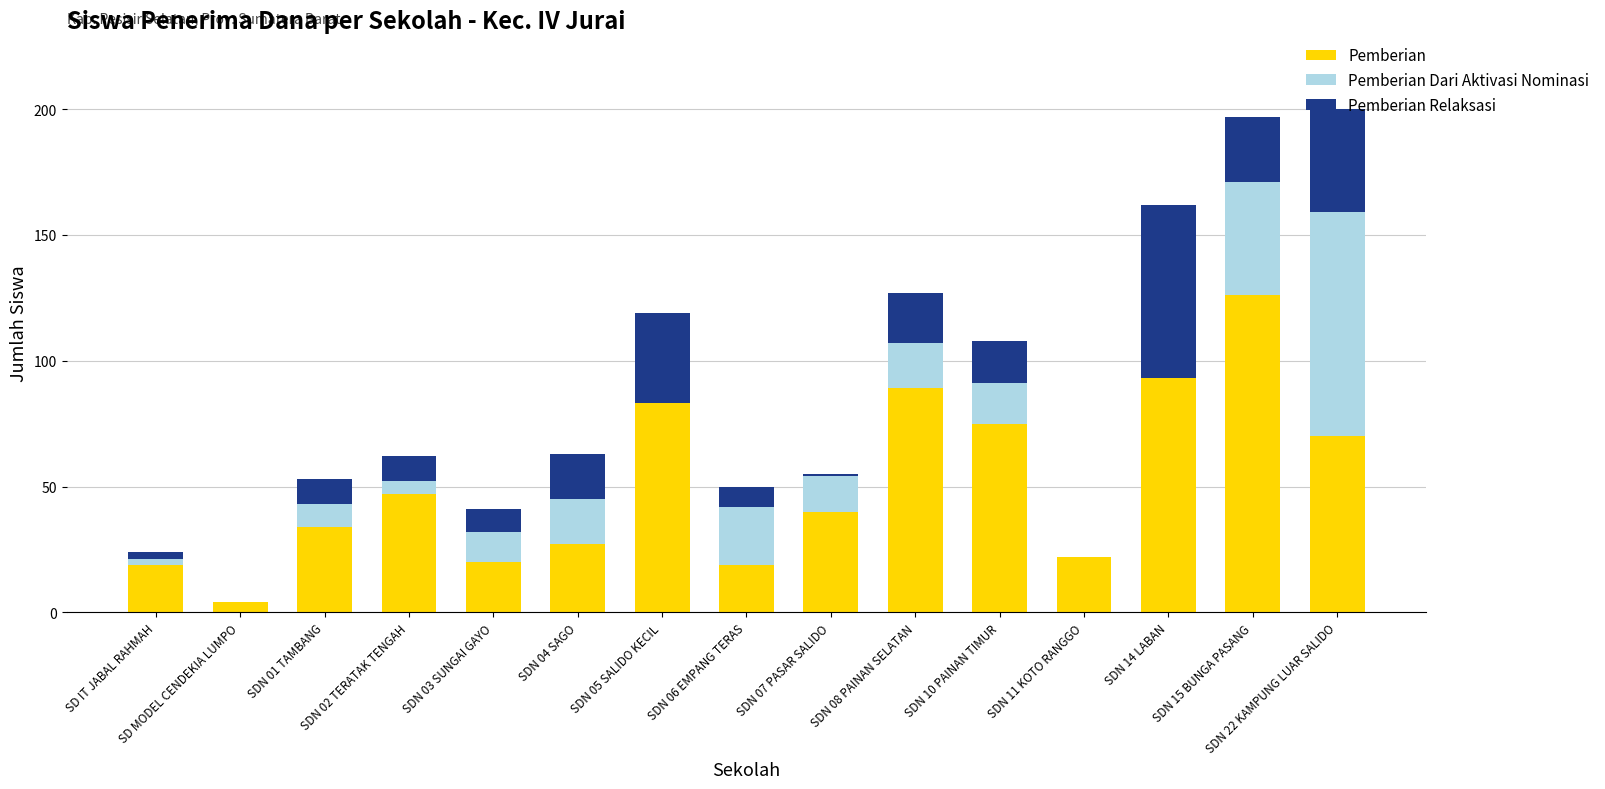

What is the highest value of the Pemberian series?

126